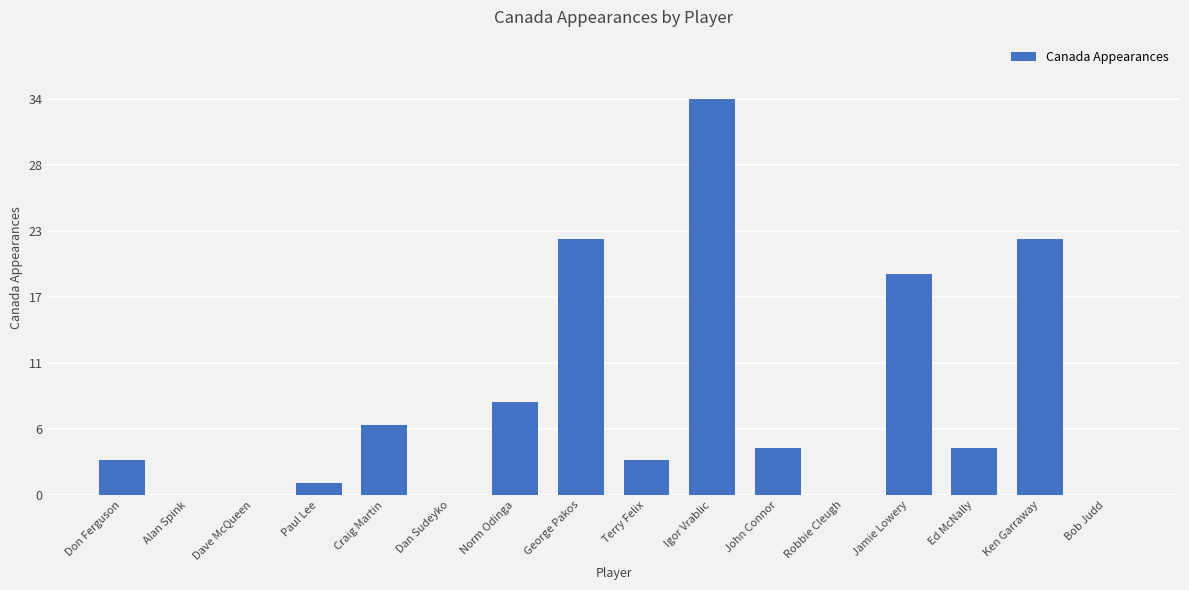

Are the bars horizontal?

No